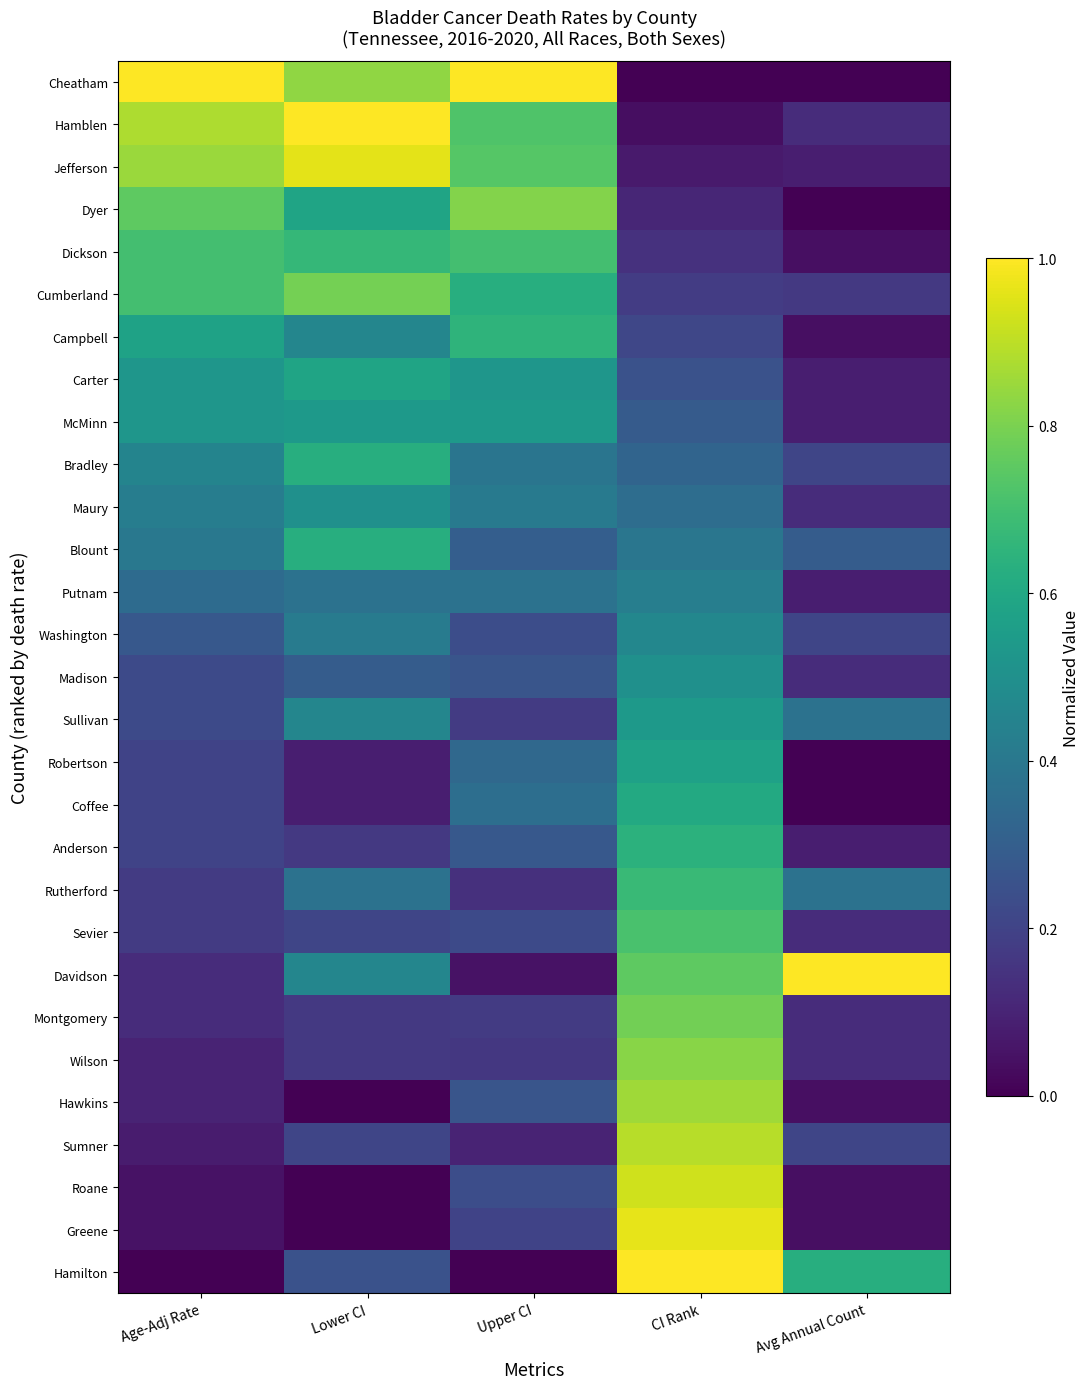

What is the spread (max minus min) of values at CI Rank?

1.0